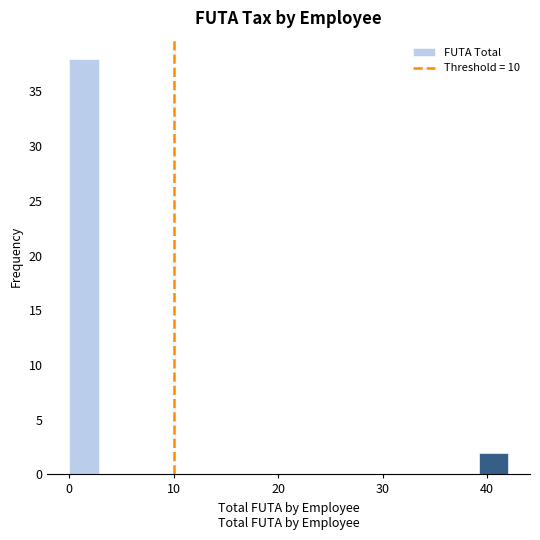

Around what value on the x-axis is the tallest bar? Give the approximate position of its centre, as read against the axis.

1